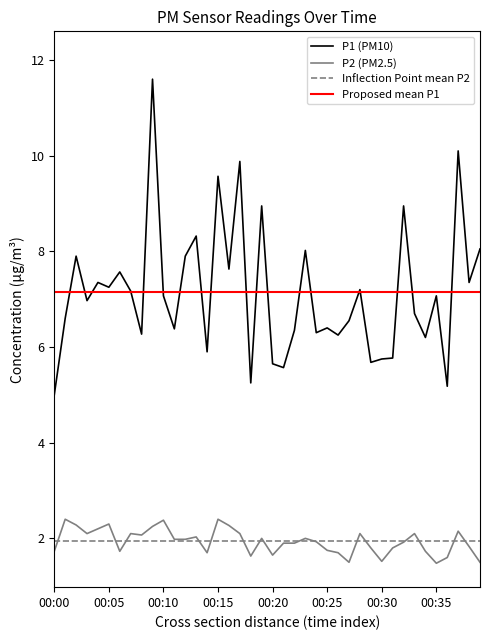

What is the highest value of the P2 series?

2.4